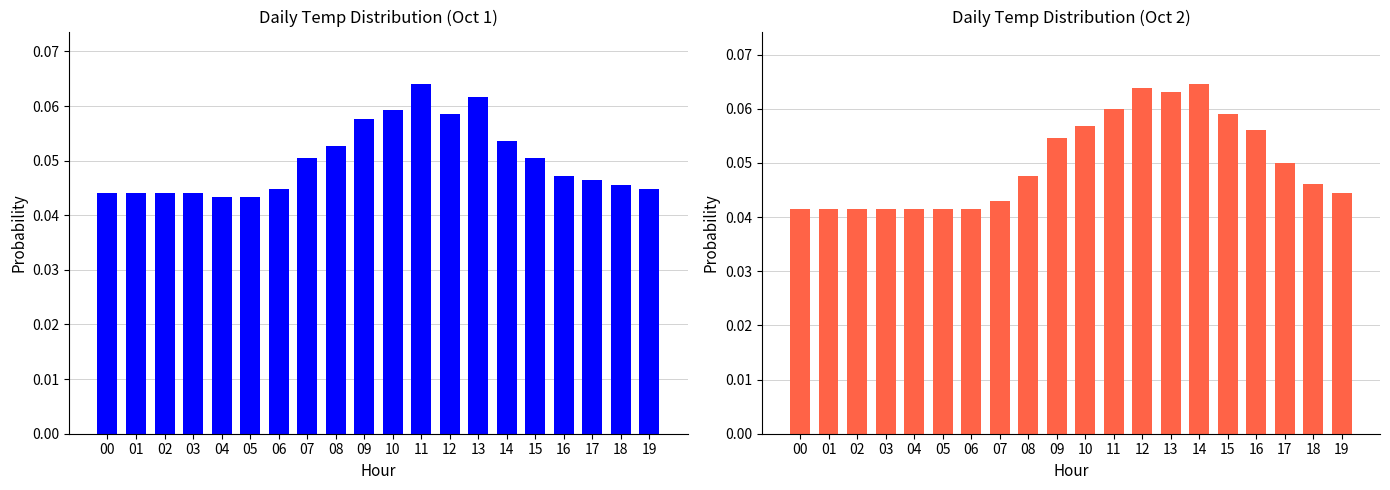

Which category has the highest value in the Oct 2 Temp series?

14